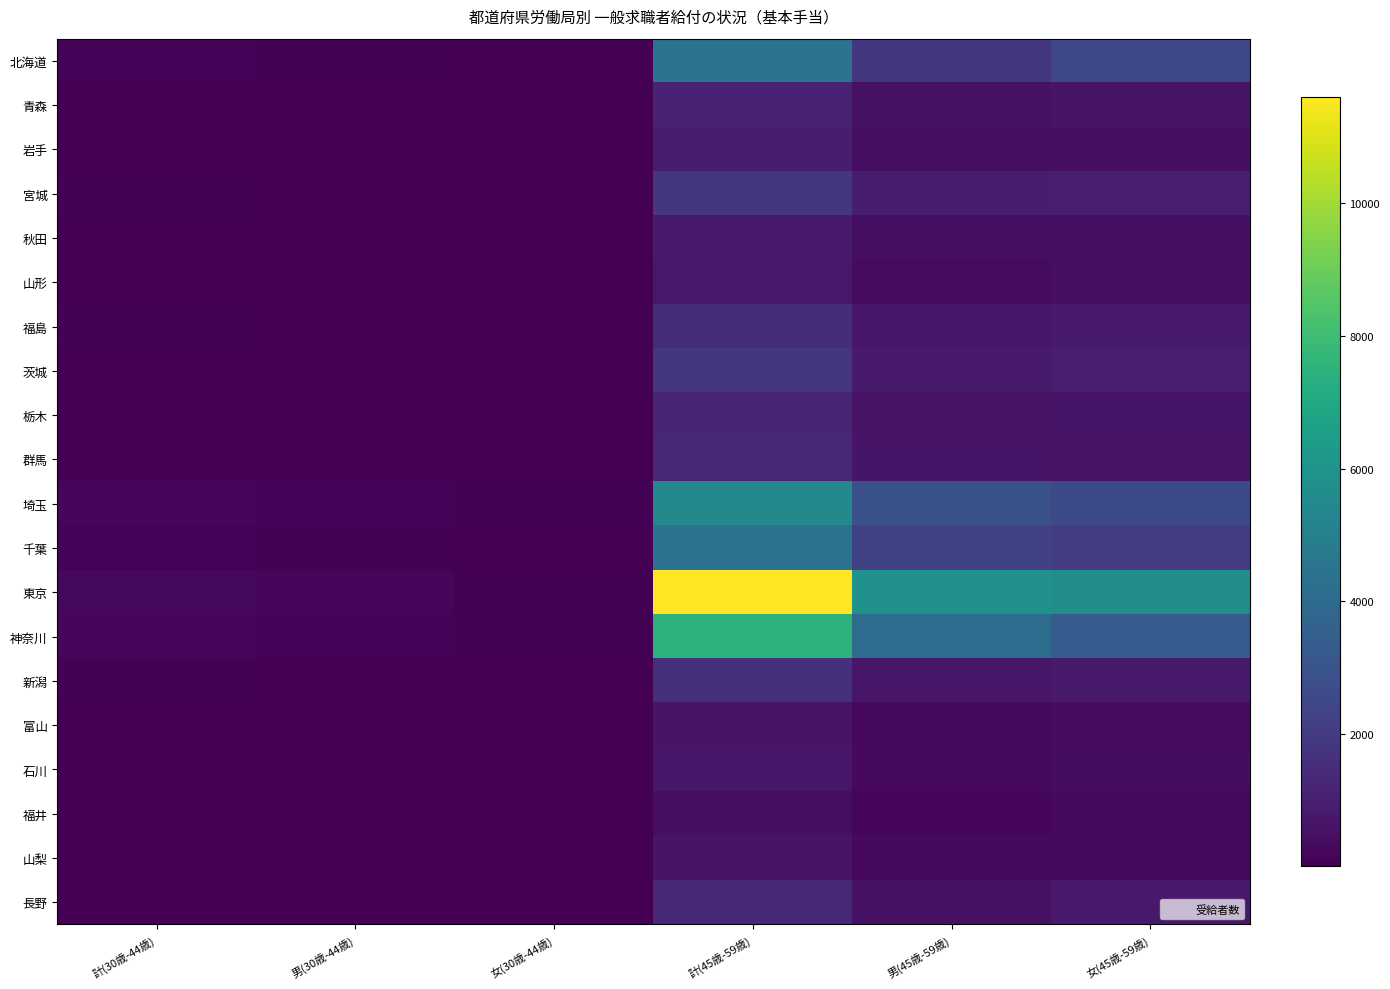

At which category is the sum across all series the highest?

計(45歳-59歳)